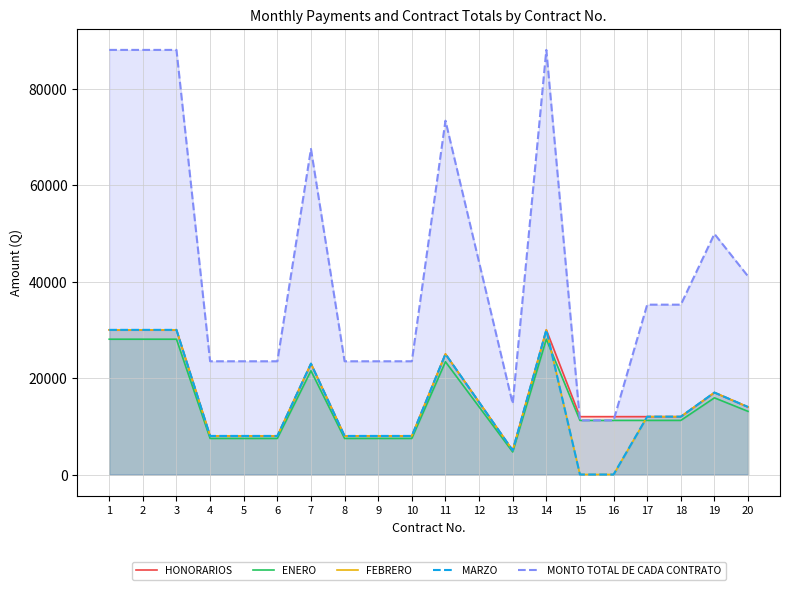

How many interior local valleys does the HONORARIOS series have?

1